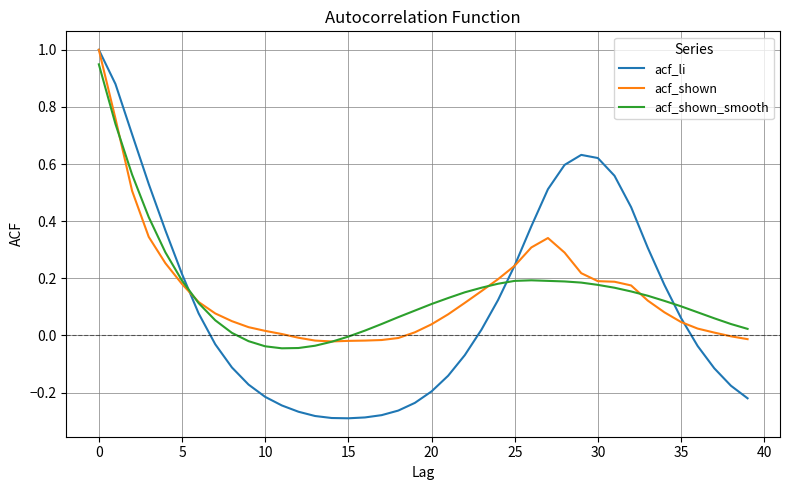

What are all the series names shown in the legend?

acf_li, acf_shown, acf_shown_smooth